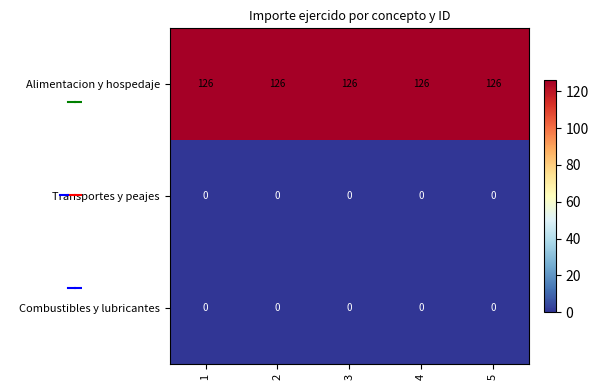

What is the spread (max minus min) of values at 1?

126